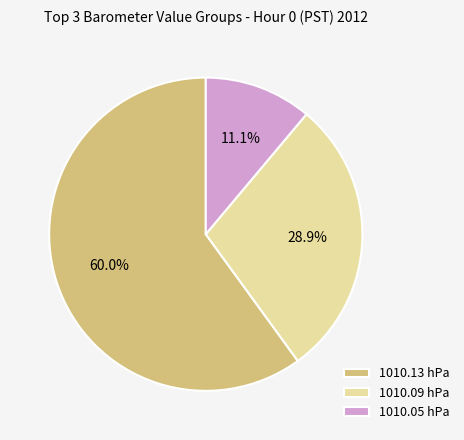

Which has a higher value, 1010.09 hPa or 1010.05 hPa?

1010.09 hPa